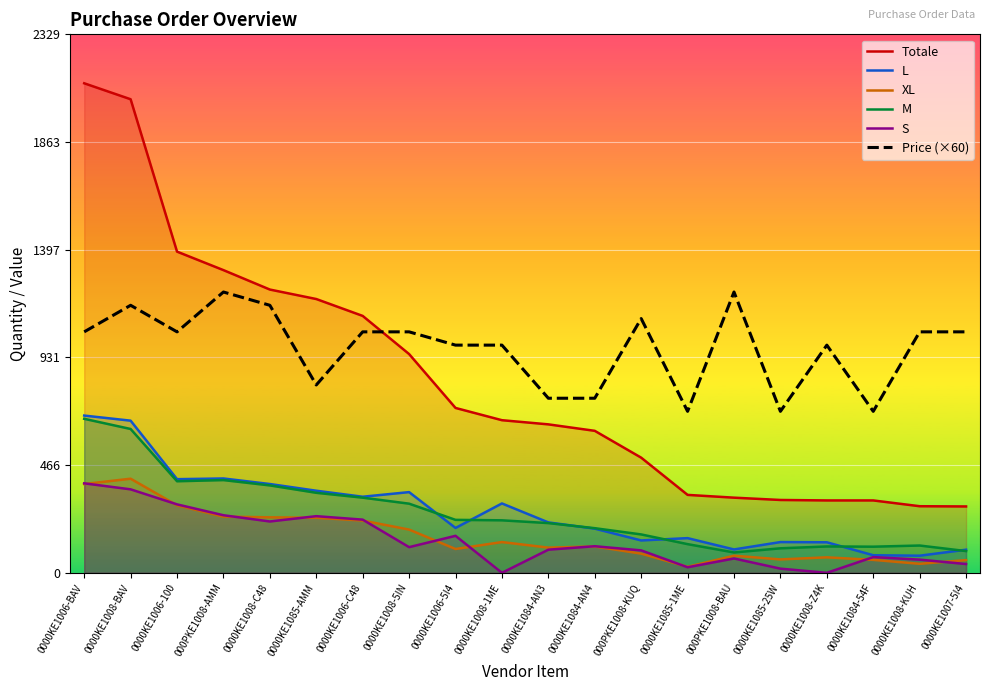

Reading left to right, transcribe all the data shown in this chart.

Totale: 0000KE1006-BAV=2117.0	0000KE1008-BAV=2048.0	0000KE1006-100=1389.0	000PKE1008-AMM=1309.0	0000KE1008-C48=1225.0	0000KE1085-AMM=1184.0	0000KE1006-C48=1111.0	0000KE1008-5IN=946.0	0000KE1006-5I4=713.0	0000KE1008-1ME=660.0	0000KE1084-AN3=642.0	0000KE1084-AN4=614.0	000PKE1008-KUQ=498.0	0000KE1085-1ME=337.0	000PKE1008-BAU=325.0	0000KE1085-25W=315.0	0000KE1008-Z4K=313.0	0000KE1084-54F=313.0	0000KE1008-KUH=288.0	0000KE1007-5I4=287.0
L: 0000KE1006-BAV=680.0	0000KE1008-BAV=658.0	0000KE1006-100=405.0	000PKE1008-AMM=408.0	0000KE1008-C48=384.0	0000KE1085-AMM=355.0	0000KE1006-C48=329.0	0000KE1008-5IN=349.0	0000KE1006-5I4=194.0	0000KE1008-1ME=300.0	0000KE1084-AN3=218.0	0000KE1084-AN4=191.0	000PKE1008-KUQ=140.0	0000KE1085-1ME=150.0	000PKE1008-BAU=101.0	0000KE1085-25W=133.0	0000KE1008-Z4K=132.0	0000KE1084-54F=76.0	0000KE1008-KUH=74.0	0000KE1007-5I4=100.0
XL: 0000KE1006-BAV=384.0	0000KE1008-BAV=407.0	0000KE1006-100=292.0	000PKE1008-AMM=243.0	0000KE1008-C48=240.0	0000KE1085-AMM=238.0	0000KE1006-C48=226.0	0000KE1008-5IN=187.0	0000KE1006-5I4=103.0	0000KE1008-1ME=133.0	0000KE1084-AN3=109.0	0000KE1084-AN4=114.0	000PKE1008-KUQ=83.0	0000KE1085-1ME=26.0	000PKE1008-BAU=74.0	0000KE1085-25W=58.0	0000KE1008-Z4K=67.0	0000KE1084-54F=56.0	0000KE1008-KUH=39.0	0000KE1007-5I4=55.0
M: 0000KE1006-BAV=666.0	0000KE1008-BAV=622.0	0000KE1006-100=396.0	000PKE1008-AMM=401.0	0000KE1008-C48=378.0	0000KE1085-AMM=346.0	0000KE1006-C48=325.0	0000KE1008-5IN=299.0	0000KE1006-5I4=229.0	0000KE1008-1ME=227.0	0000KE1084-AN3=215.0	0000KE1084-AN4=193.0	000PKE1008-KUQ=166.0	0000KE1085-1ME=124.0	000PKE1008-BAU=88.0	0000KE1085-25W=106.0	0000KE1008-Z4K=114.0	0000KE1084-54F=113.0	0000KE1008-KUH=118.0	0000KE1007-5I4=94.0
S: 0000KE1006-BAV=387.0	0000KE1008-BAV=361.0	0000KE1006-100=296.0	000PKE1008-AMM=249.0	0000KE1008-C48=222.0	0000KE1085-AMM=245.0	0000KE1006-C48=230.0	0000KE1008-5IN=111.0	0000KE1006-5I4=160.0	0000KE1008-1ME=0.0	0000KE1084-AN3=100.0	0000KE1084-AN4=115.0	000PKE1008-KUQ=97.0	0000KE1085-1ME=24.0	000PKE1008-BAU=62.0	0000KE1085-25W=18.0	0000KE1008-Z4K=0.0	0000KE1084-54F=68.0	0000KE1008-KUH=57.0	0000KE1007-5I4=38.0
Price (×60): 0000KE1006-BAV=1042.1	0000KE1008-BAV=1156.9	0000KE1006-100=1042.1	000PKE1008-AMM=1214.3	0000KE1008-C48=1156.9	0000KE1085-AMM=812.4	0000KE1006-C48=1042.1	0000KE1008-5IN=1042.1	0000KE1006-5I4=984.7	0000KE1008-1ME=984.7	0000KE1084-AN3=755.0	0000KE1084-AN4=755.0	000PKE1008-KUQ=1099.5	0000KE1085-1ME=698.2	000PKE1008-BAU=1214.3	0000KE1085-25W=698.2	0000KE1008-Z4K=984.7	0000KE1084-54F=698.2	0000KE1008-KUH=1042.1	0000KE1007-5I4=1042.1